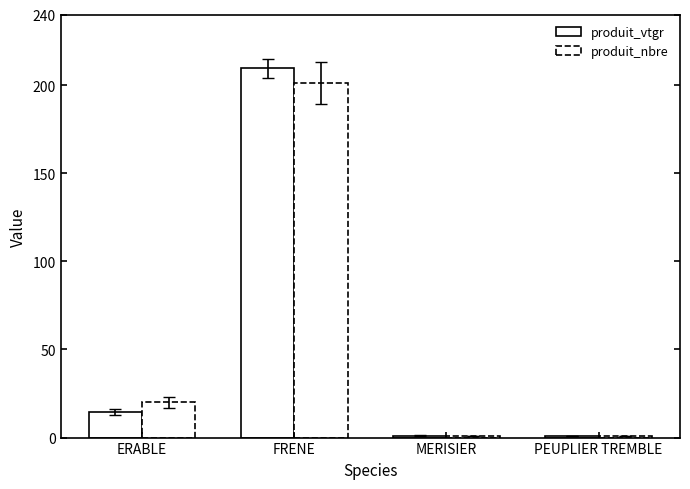

What is the difference between the maximum and minimum values in the produit_vtgr series?

208.3